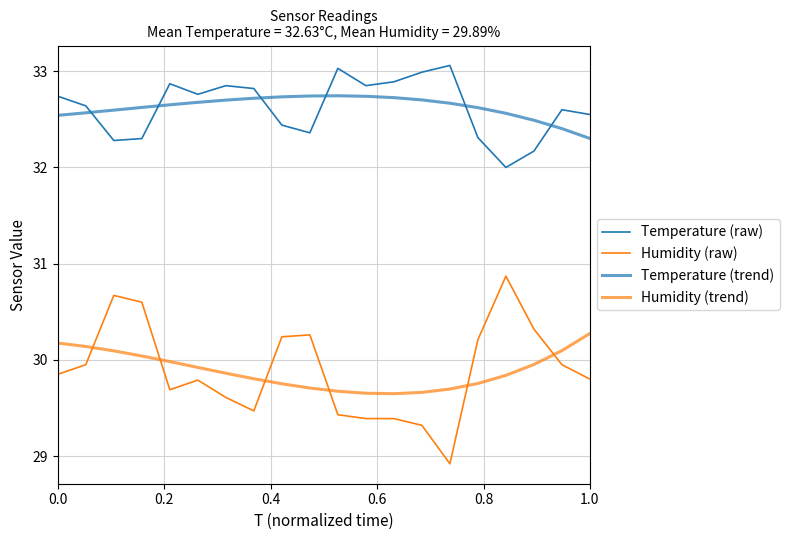

Does the chart display data point markers on the line(s)?

No